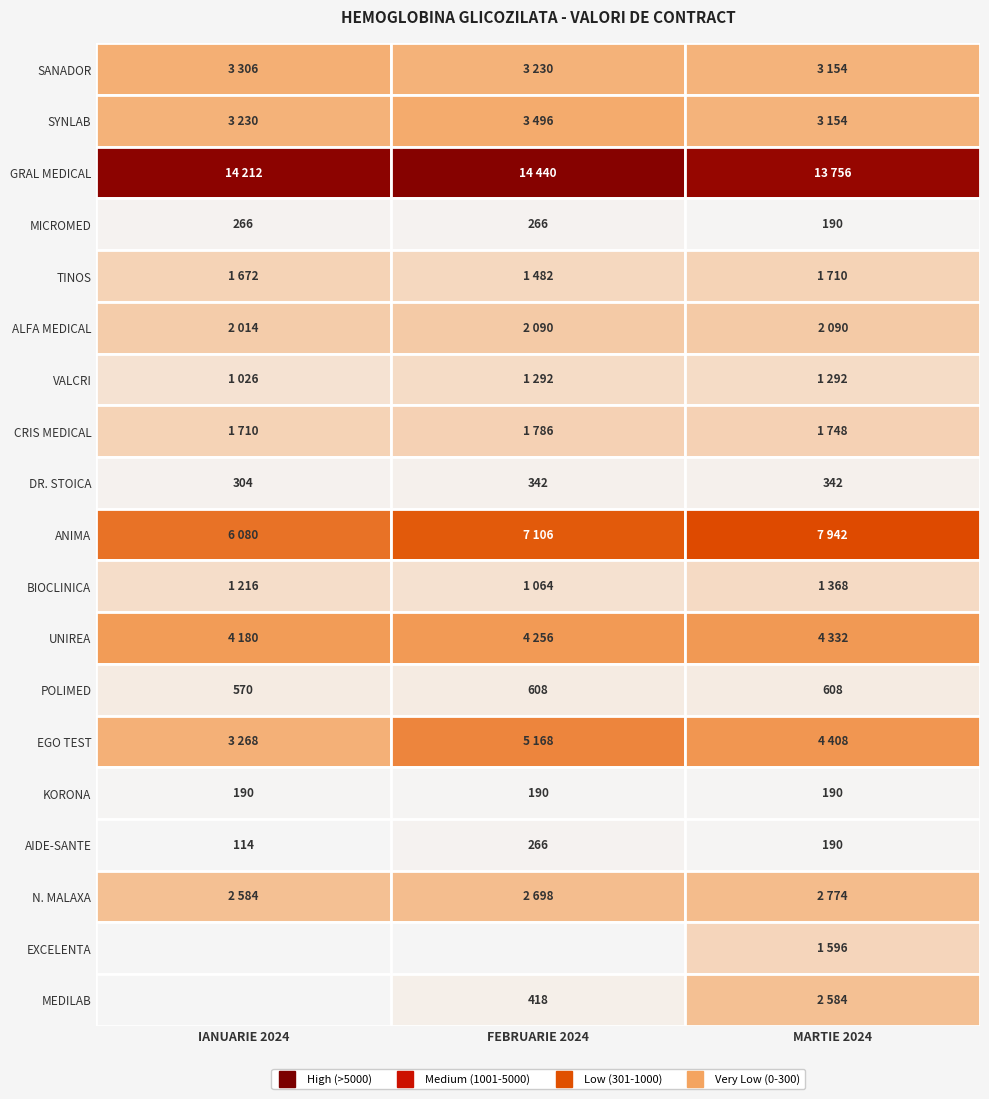

Rank the series at 0 from highest to lowest value.

GRAL MEDICAL SRL, ANIMA SPECIALITY MEDICAL SERVICES SRL, CENTRUL MEDICAL UNIREA SRL, SANADOR S.R.L, EGO TEST LAB SRL, LABORATOARELE SYNLAB S.R.L., SPITALUL CLINIC N. MALAXA, ALFA MEDICAL SERVICES SRL, CRIS MEDICAL SRL, TINOS CLINIC, LABORATOARELE BIOCLINICA SRL, VALCRI MEDICAL SRL, CENTRUL MEDICAL POLIMED SRL, CMI DR. STOICA MARIANA, MICROMED CLINIC, KORONA MEDCOM SRL, CENTRUL MEDICAL AIDE-SANTE SRL, CENTRUL EXCELENTA SRL, MEDILAB MEDICAL CENTER SRL